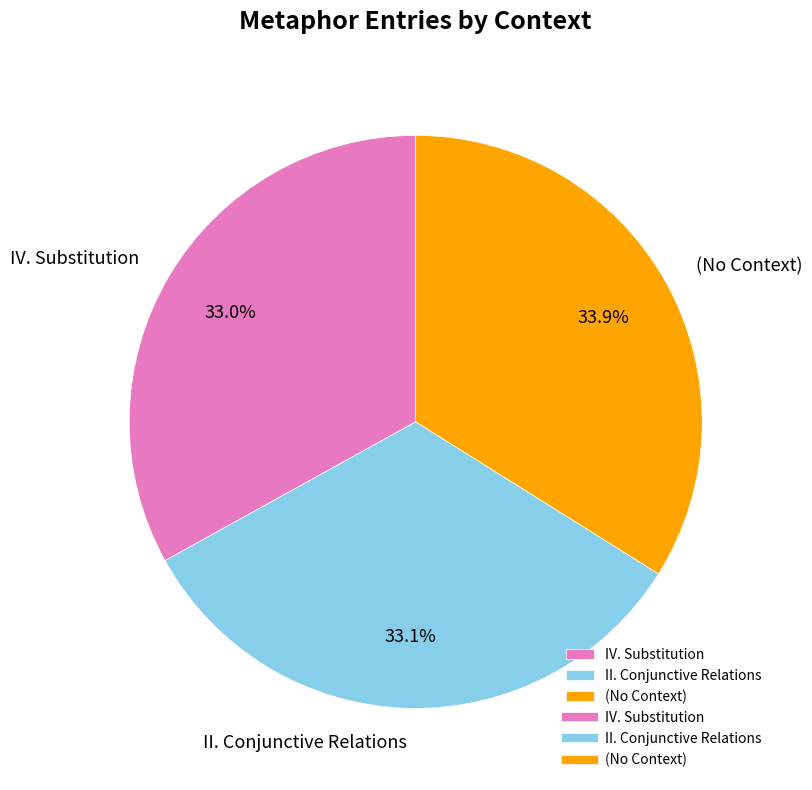

Does any single category account for the majority?

No